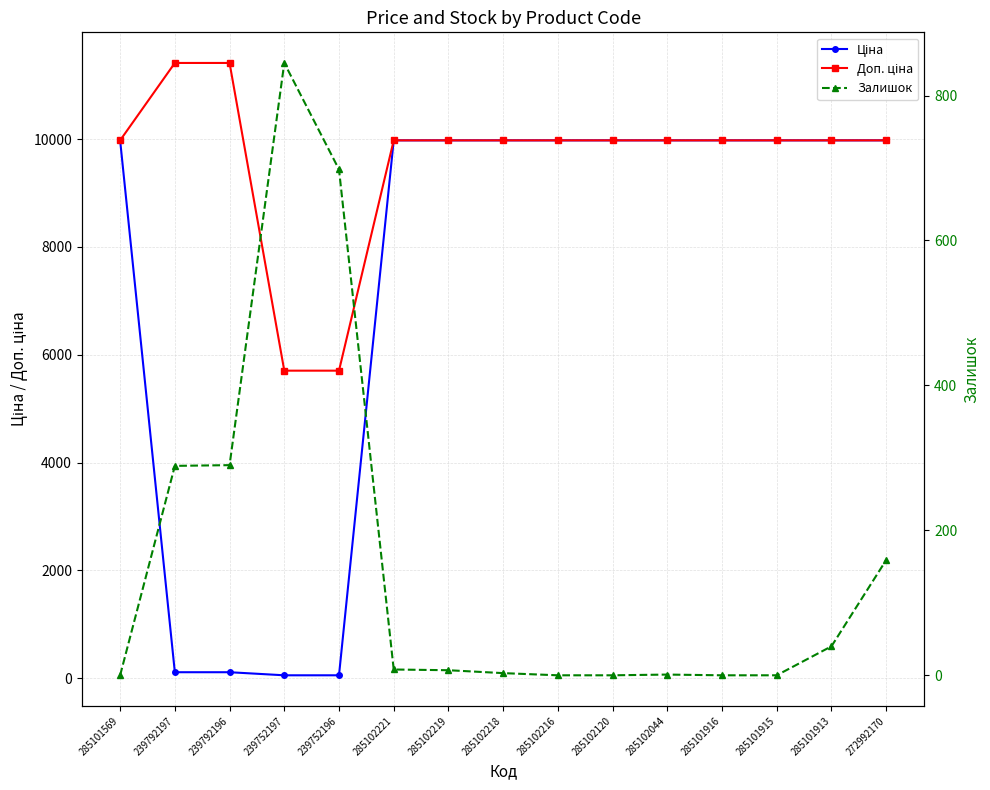

Reading left to right, what are all the values shown in this chart?

Ціна: 285101569=9975.0	239792197=114.1	239792196=114.1	239752197=57.0	239752196=57.0	285102221=9975.0	285102219=9975.0	285102218=9975.0	285102216=9975.0	285102120=9975.0	285102044=9975.0	285101916=9975.0	285101915=9975.0	285101913=9975.0	272992170=9975.0
Доп. ціна: 285101569=9975.0	239792197=11410.0	239792196=11410.0	239752197=5705.0	239752196=5705.0	285102221=9975.0	285102219=9975.0	285102218=9975.0	285102216=9975.0	285102120=9975.0	285102044=9975.0	285101916=9975.0	285101915=9975.0	285101913=9975.0	272992170=9975.0
Залишок: 285101569=0.0	239792197=289.0	239792196=290.0	239752197=845.0	239752196=698.0	285102221=8.0	285102219=7.0	285102218=3.0	285102216=0.0	285102120=0.0	285102044=1.0	285101916=0.0	285101915=0.0	285101913=40.0	272992170=159.0